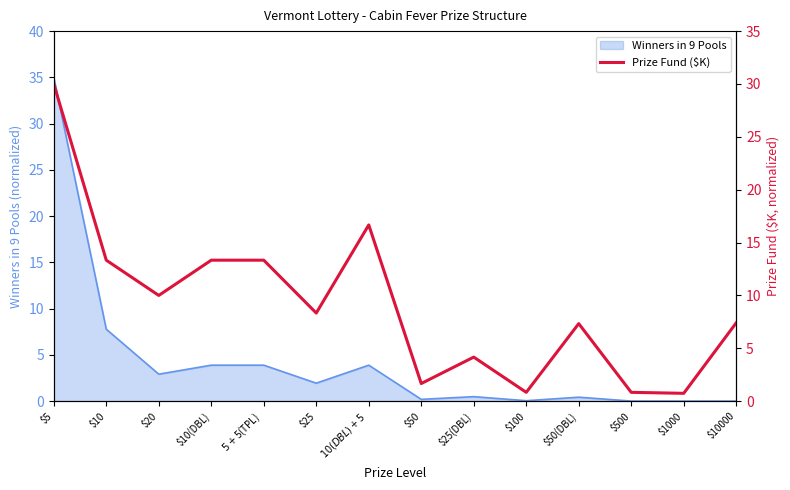

Reading left to right, list all the values displayed in this chart.

$5=30.0	$10=13.3	$20=10.0	$10(DBL)=13.3	$5+$5(TPL)=13.3	$25=8.3	$10(DBL)+$5=16.7	$50=1.7	$25(DBL)=4.2	$100=0.8	$50(DBL)=7.3	$500=0.8	$1000=0.7	$10000=7.4